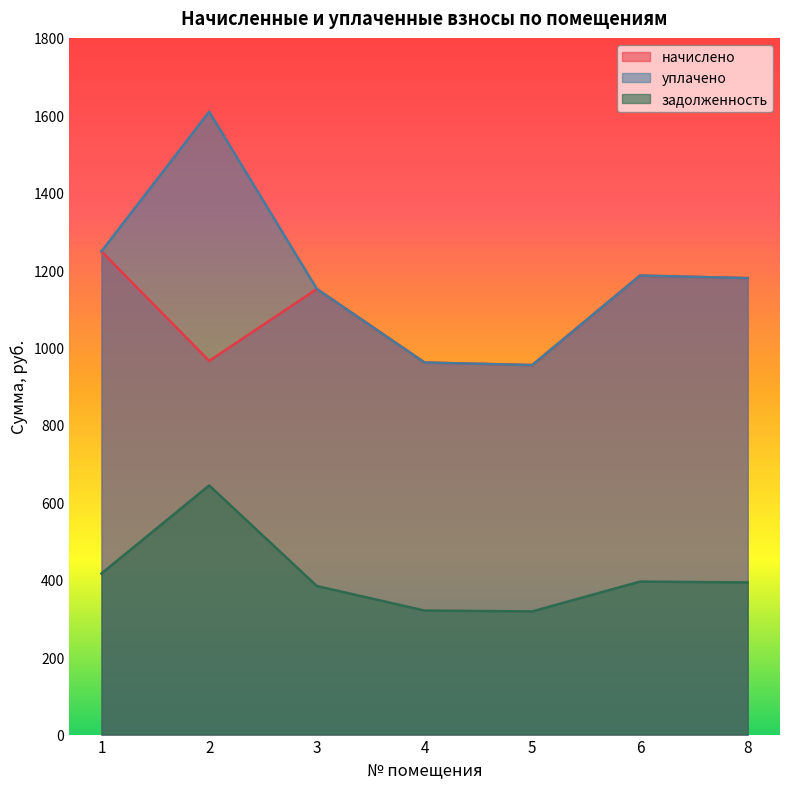

Reading right to left, list all the values displayed in this chart.

начислено: 8=1179.4	6=1185.8	5=954.7	4=961.2	3=1151.3	2=965.5	1=1248.5
уплачено: 8=1179.4	6=1185.8	5=954.7	4=961.2	3=1151.3	2=1609.2	1=1248.5
задолженность: 8=393.1	6=395.3	5=318.2	4=320.4	3=383.8	2=643.7	1=416.2